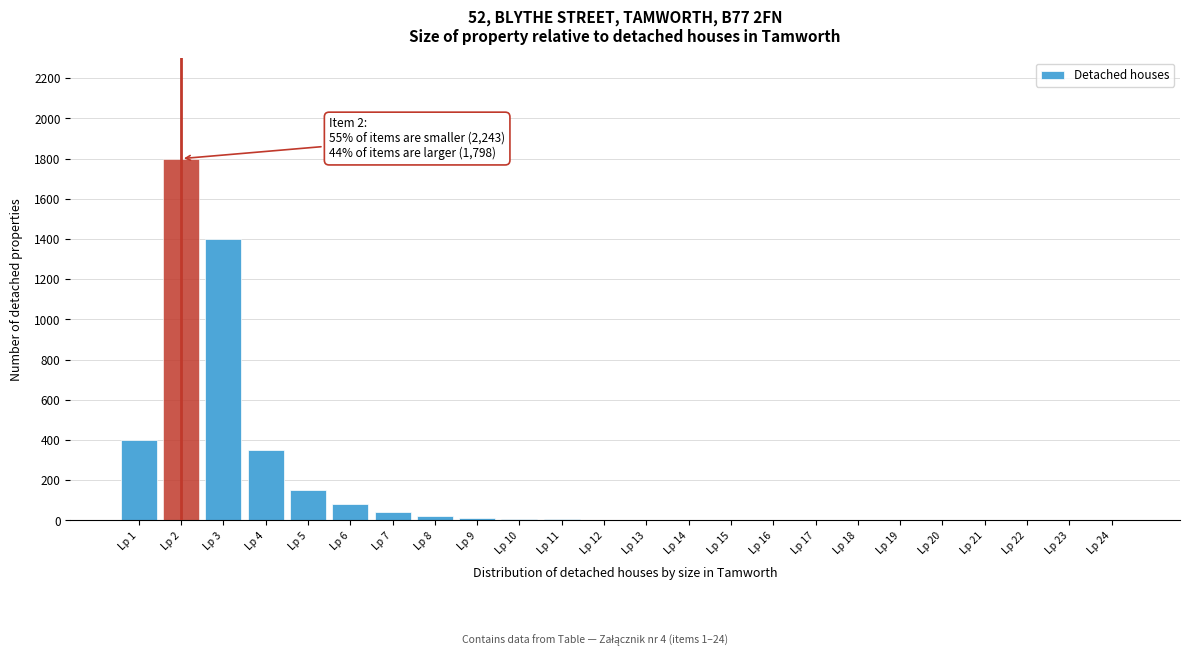

The value at Lp 20 is 669. True or false?

False